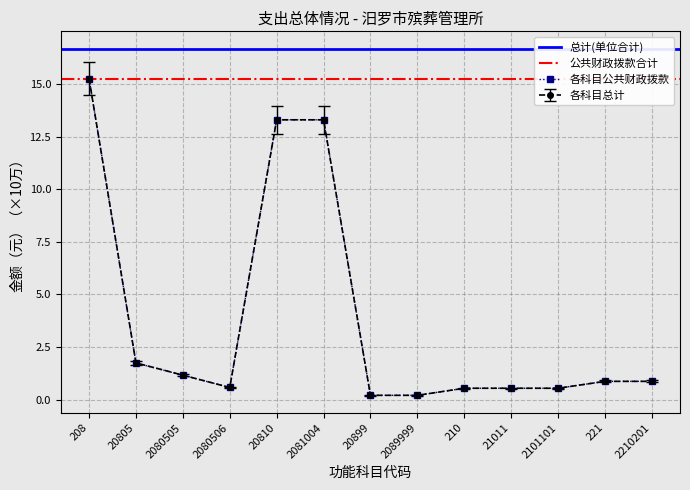

Is it true that 公共财政拨款 equals 0.8 at 2080506?

False